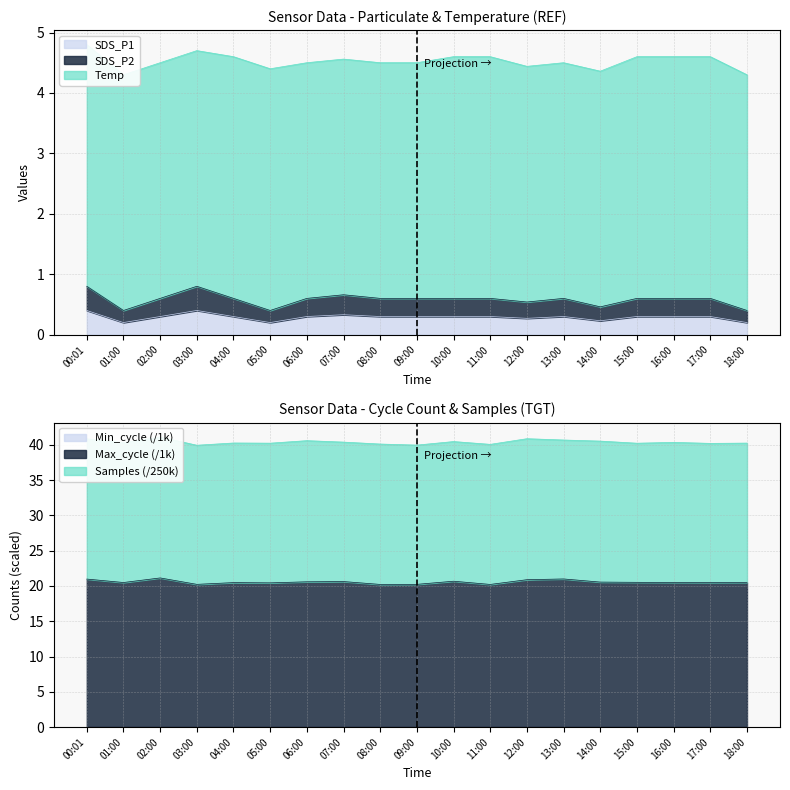

What is the label of the 12th point from the right?

07:00